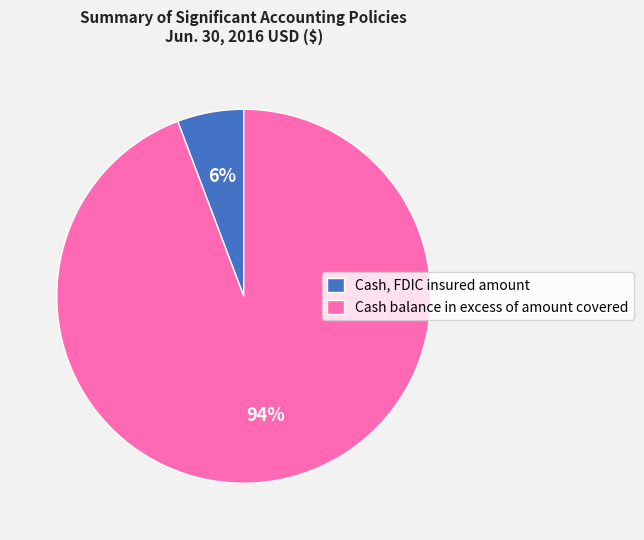

Does Cash, FDIC insured amount represent more than half of the total?

No